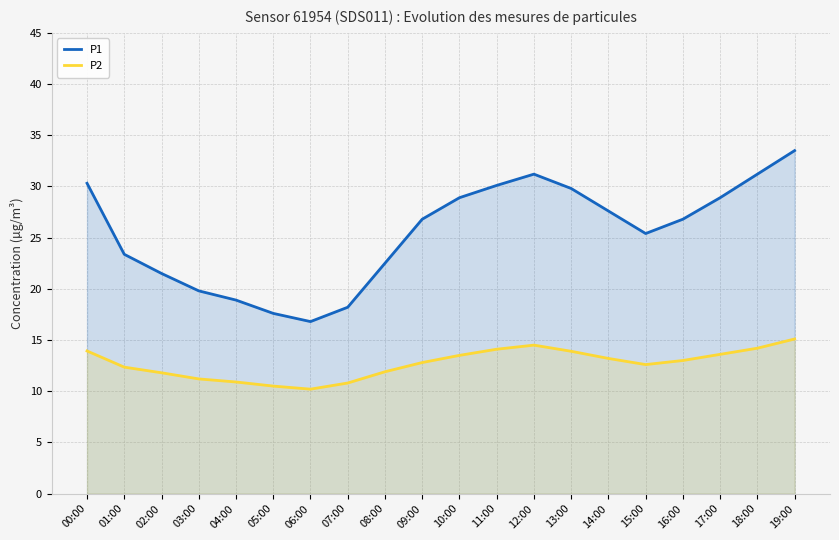

What is the approximate value of P2 at 10:00?

13.5